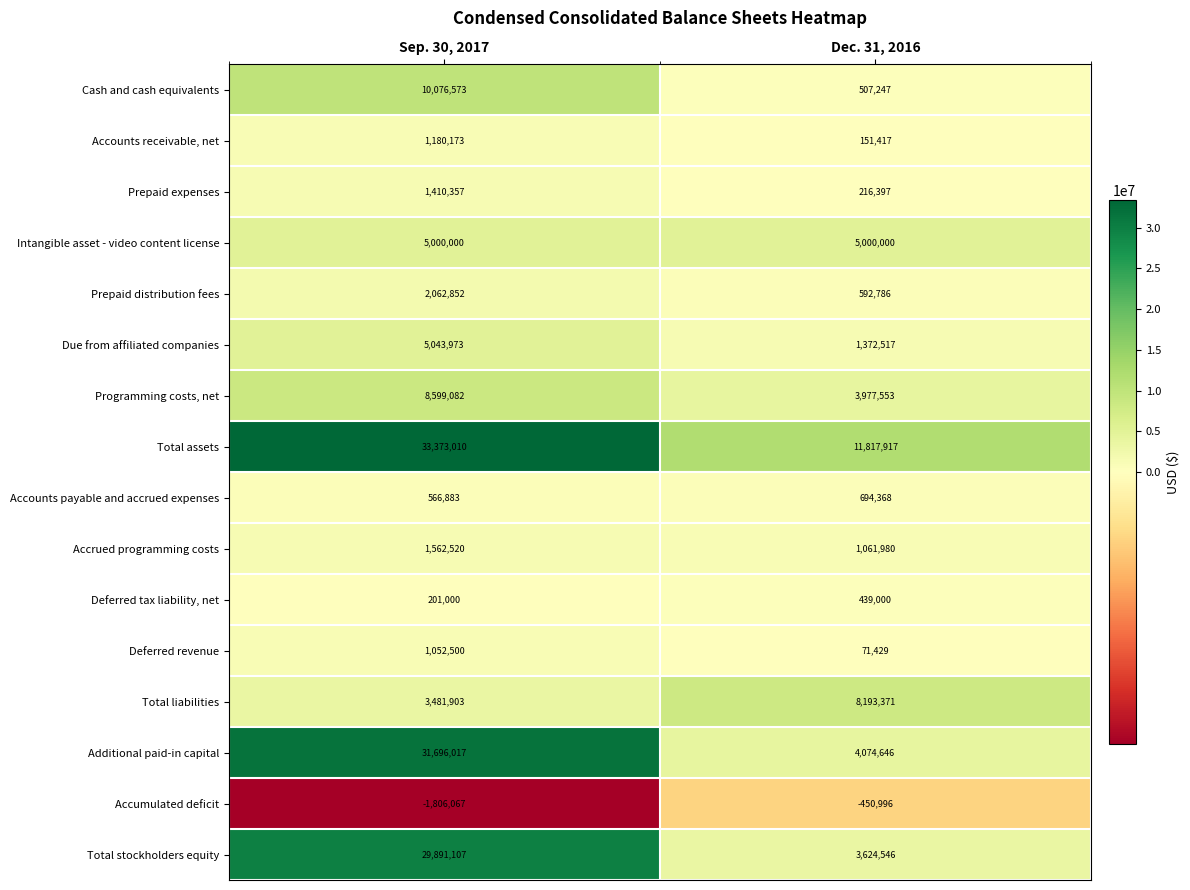

Which category has the lowest value across all series?

Sep. 30, 2017